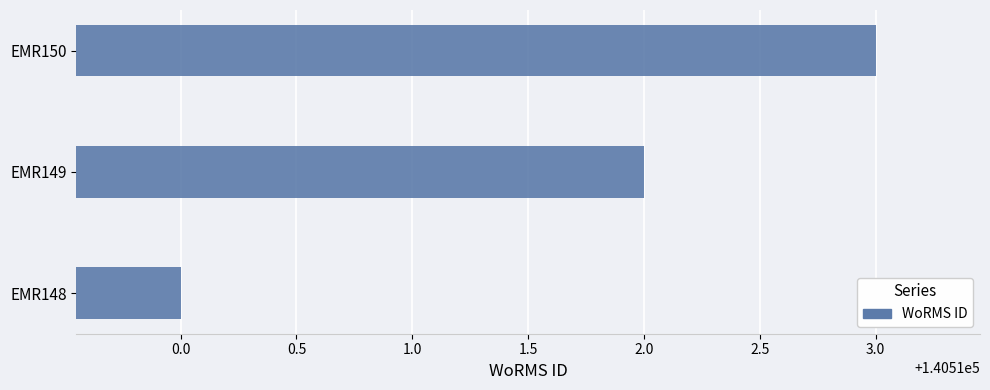

How many bars are there in total?

3